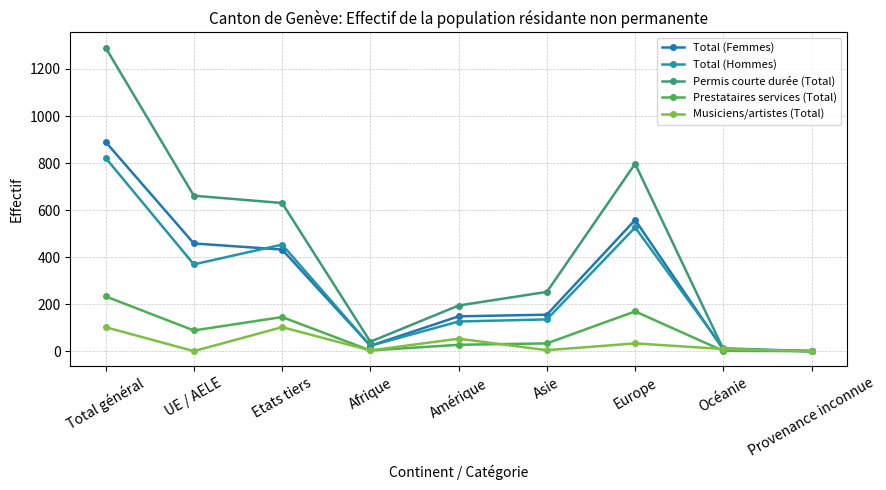

Which series has the largest range (max minus min)?

Permis courte durée (Total)